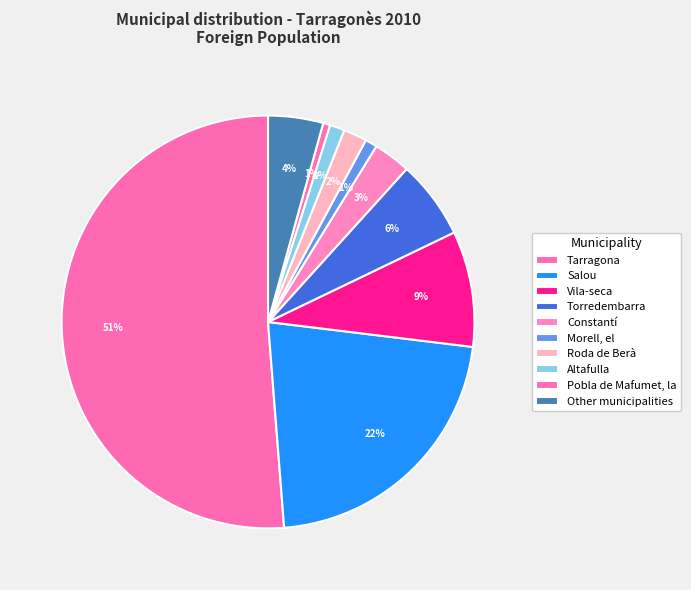

How many slices are in this pie chart?

10